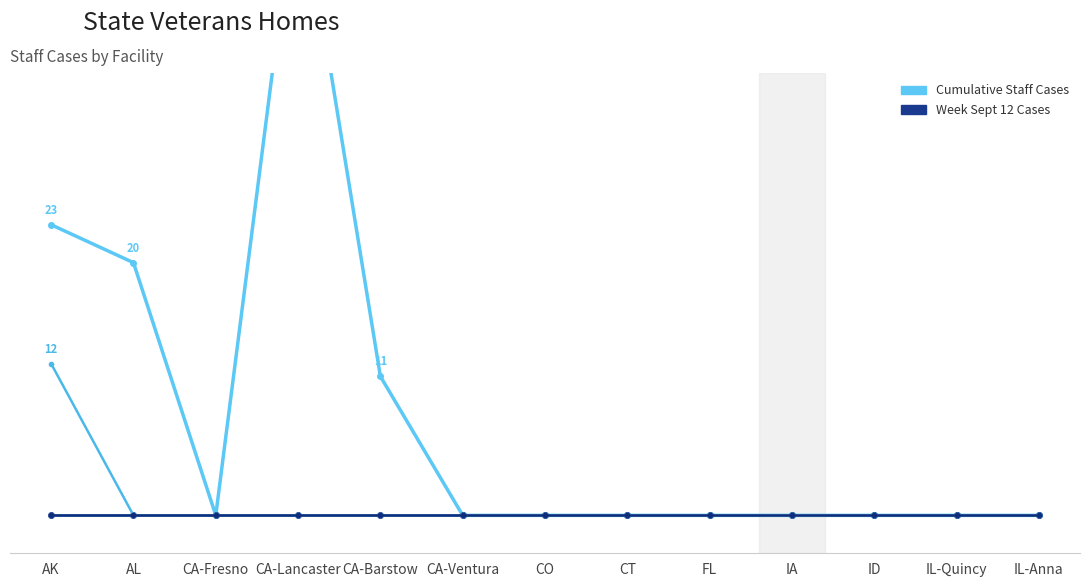

Between AL and CO, which is larger?

AL